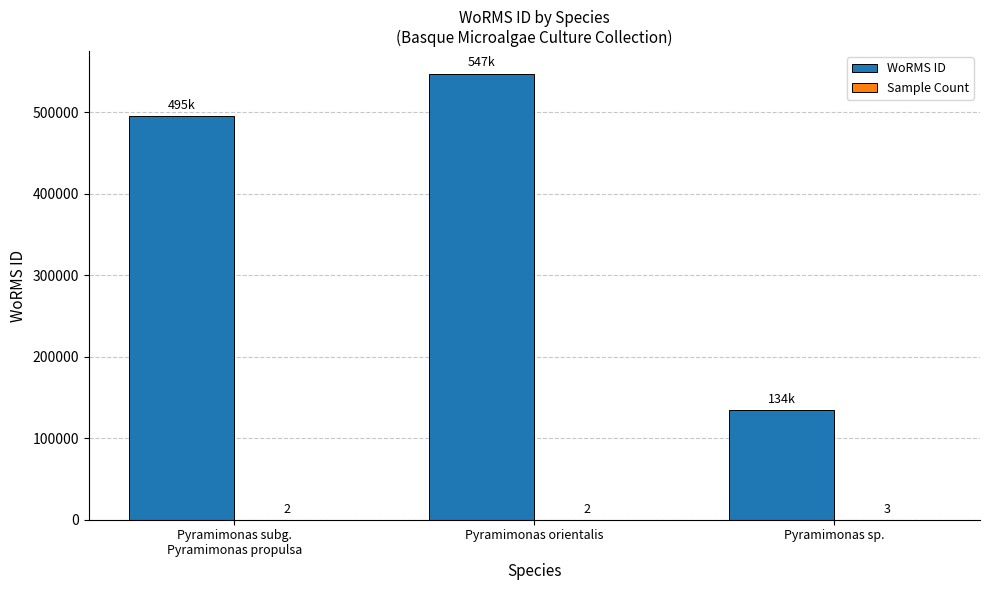

The value of WoRMS ID at Pyramimonas orientalis is 547692. True or false?

True